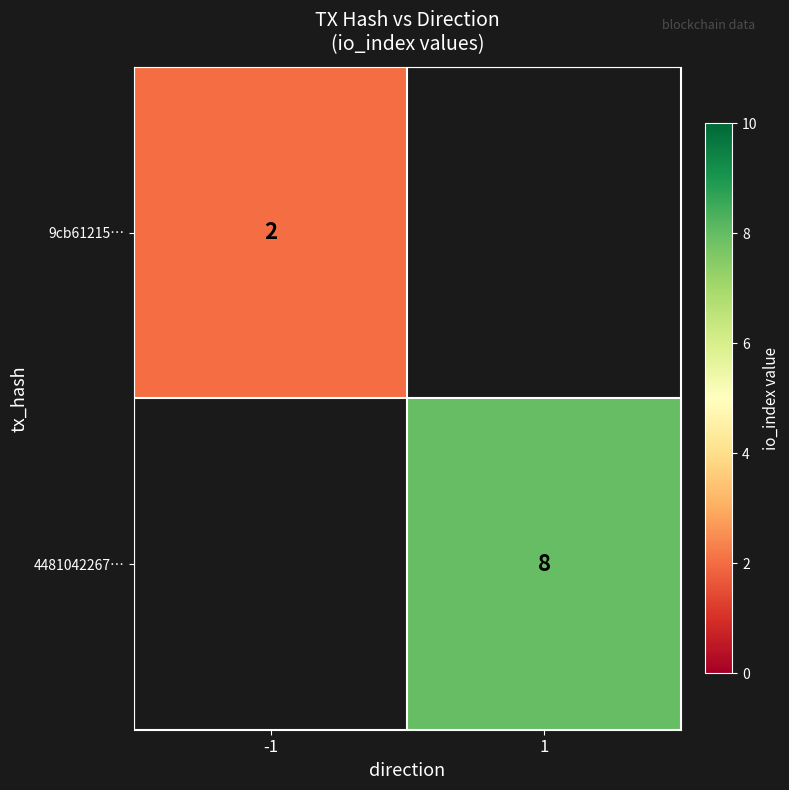

Is the value of 9cb61215… at -1 greater than the value of 4481042267… at 1?

No